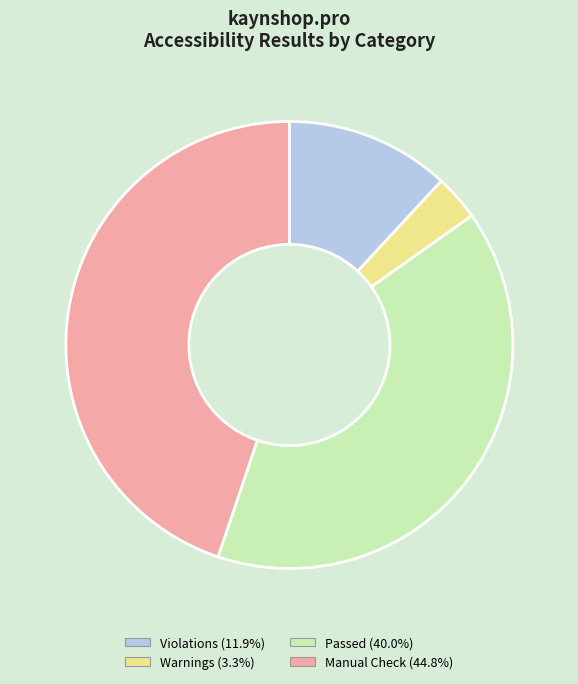

How many segments does this pie chart have?

4